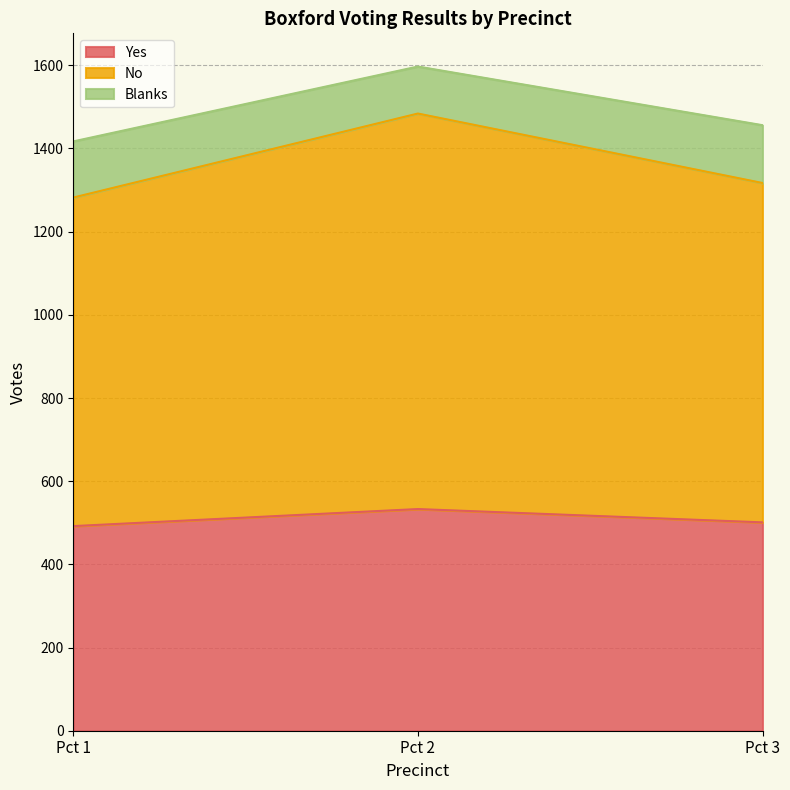

Is the value of Yes at Pct 1 greater than the value of No at Pct 3?

No